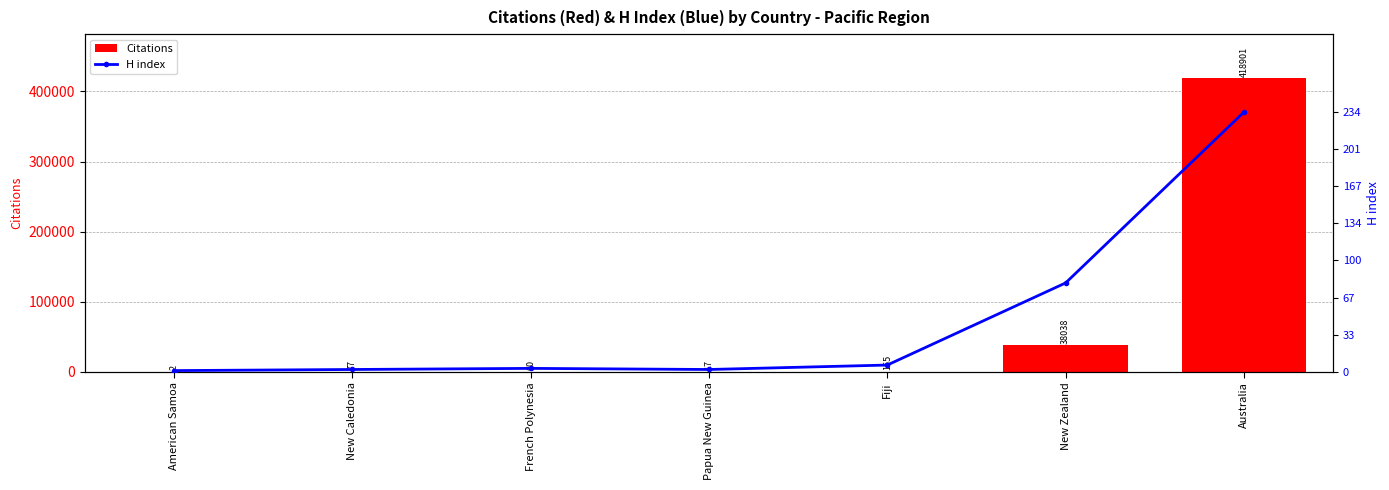

At how many categories does at least one series exceed 22968?

2